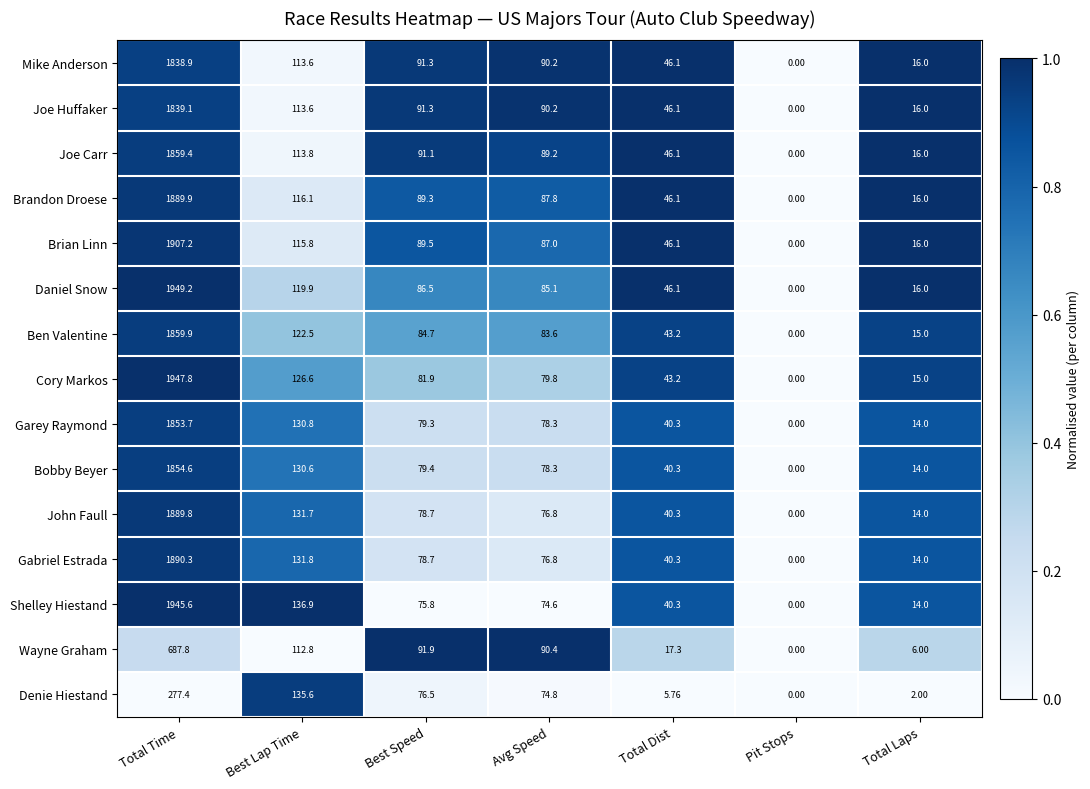

At which label does Joe Huffaker reach its peak?

Total Time